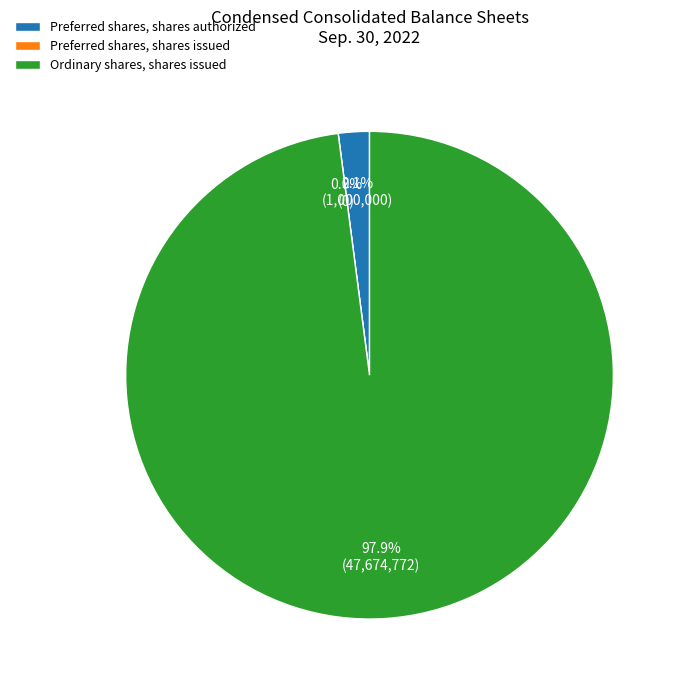

Which category accounts for the majority?

Ordinary shares, shares issued